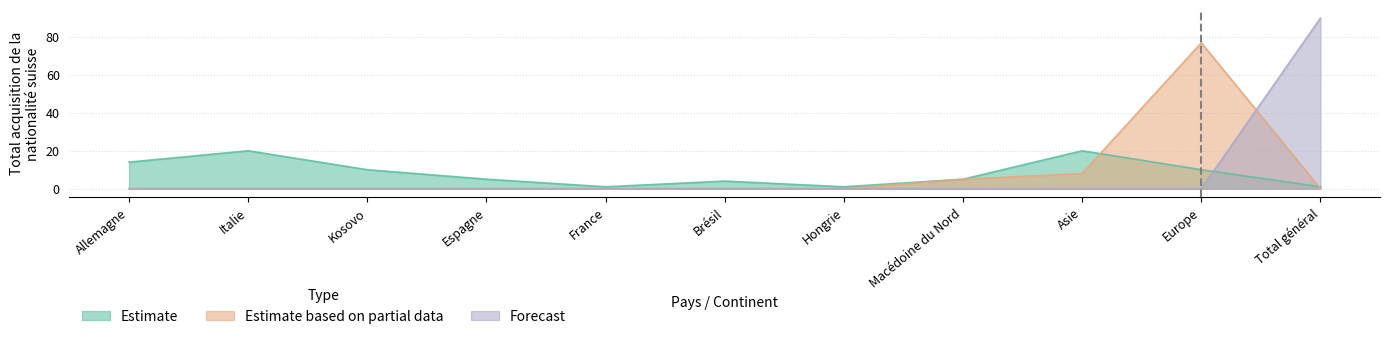

What is the maximum value for Forecast?

90